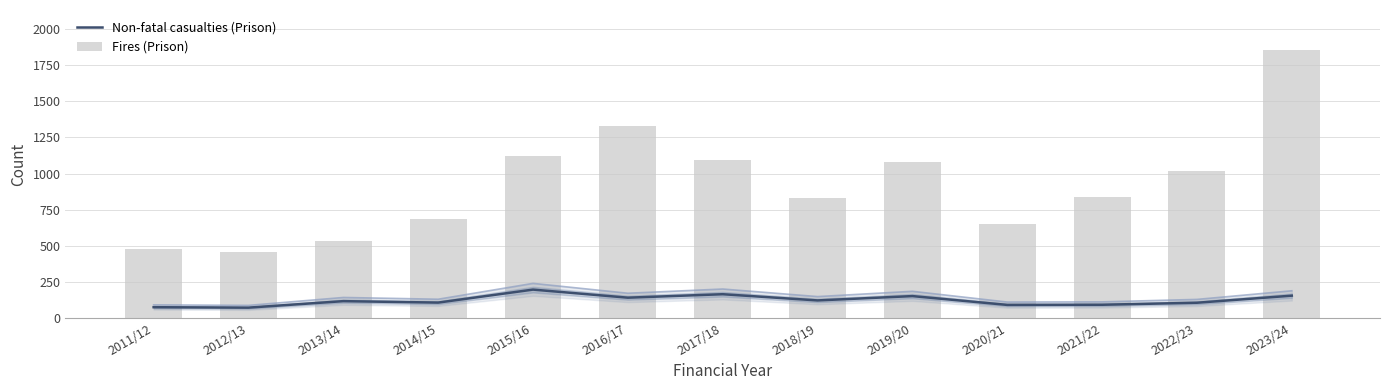

Reading left to right, transcribe all the data shown in this chart.

Non-fatal casualties (Prison): 2011/12=74	2012/13=71	2013/14=116	2014/15=106	2015/16=196	2016/17=140	2017/18=164	2018/19=121	2019/20=151	2020/21=90	2021/22=91	2022/23=105	2023/24=154
Fires (Prison): 2011/12=477	2012/13=457	2013/14=534	2014/15=685	2015/16=1122	2016/17=1327	2017/18=1095	2018/19=830	2019/20=1079	2020/21=651	2021/22=840	2022/23=1017	2023/24=1855